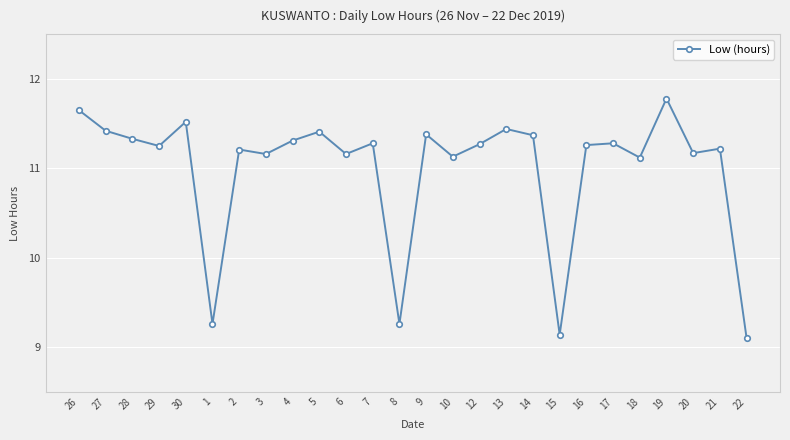

What is the label of the 10th point from the right?

13